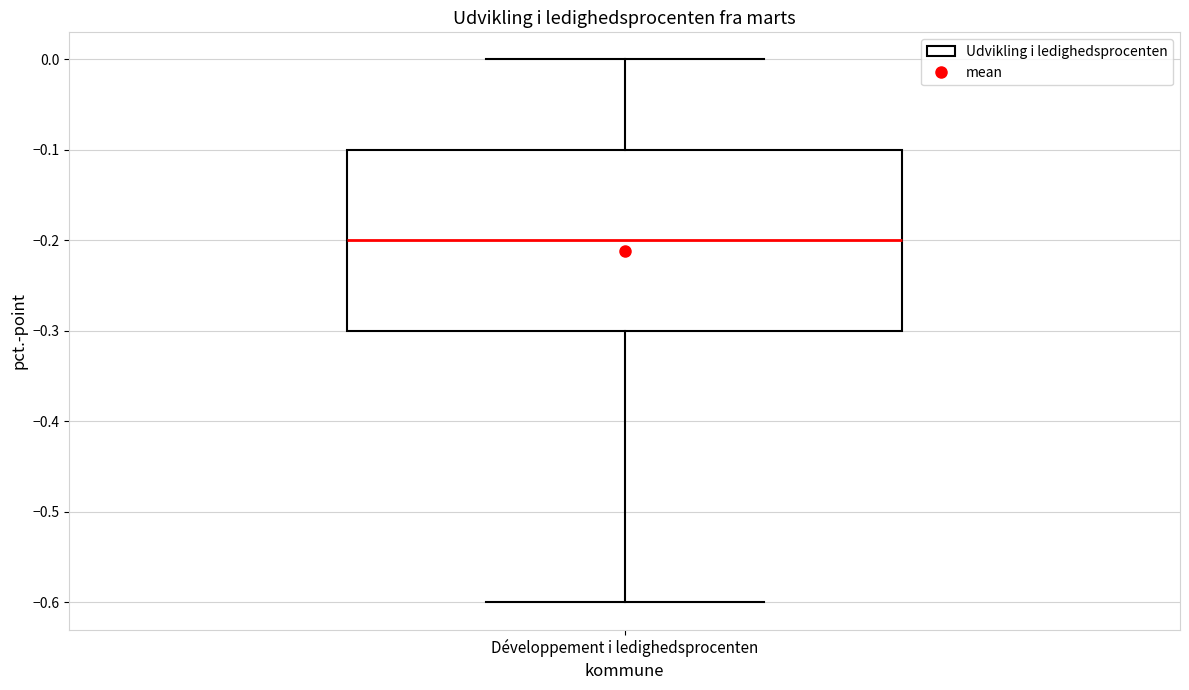

Where is the lower edge of the box for Développement i ledighedsprocenten on the y-axis? The values are not printed on the chart, so give them approximately, as read against the axis.

-0.3